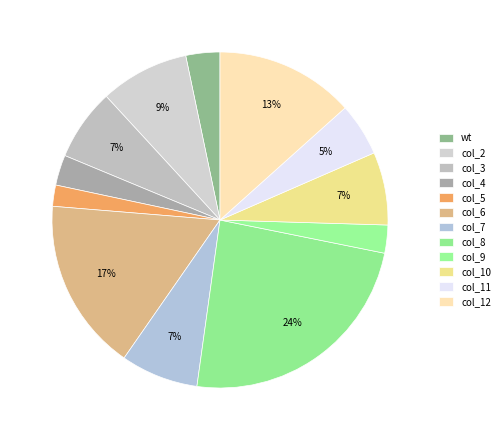

Approximately how many times larger is the value at col_8 compared to col_12?

1.8